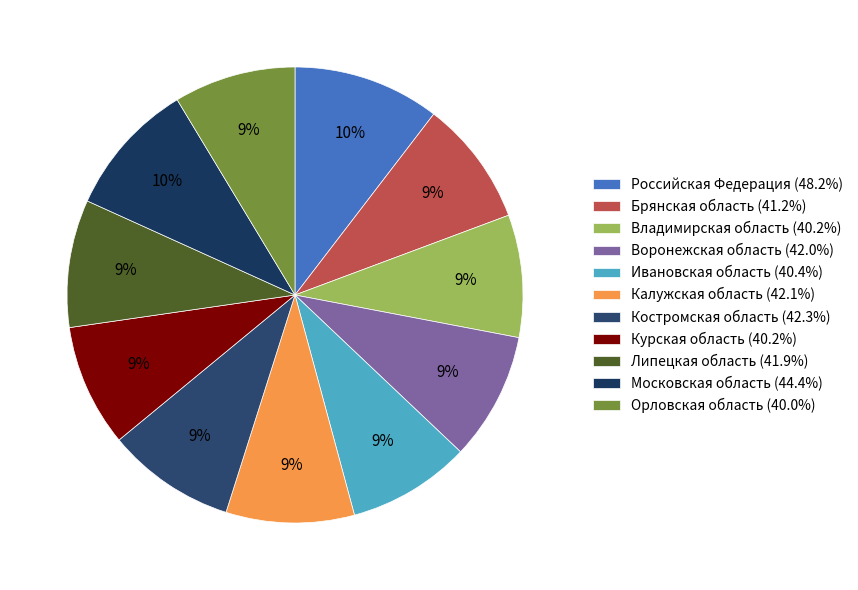

Which category has the biggest portion of the pie?

Российская Федерация